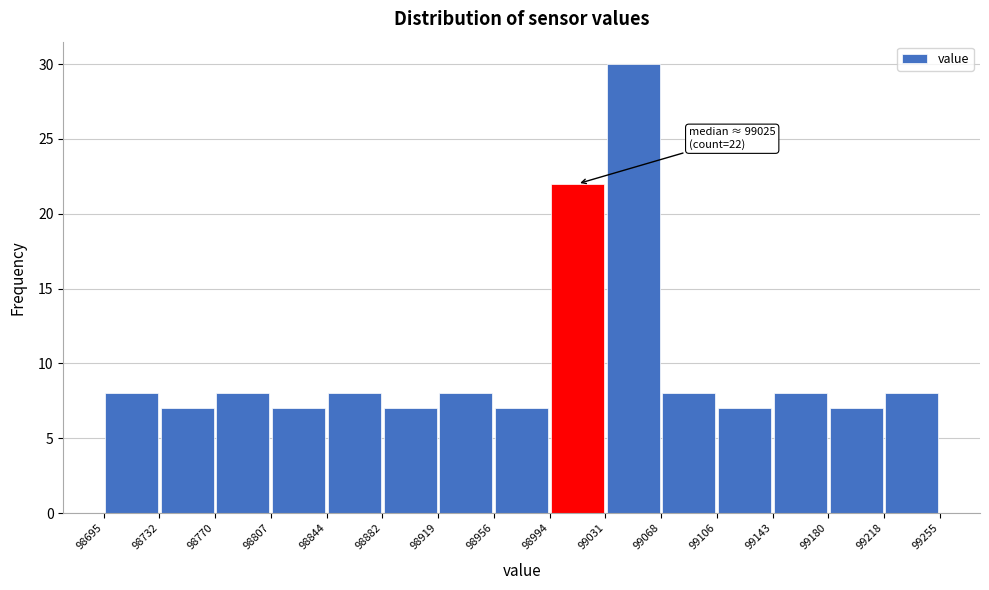

Over which range of the x-axis is the bar tallest?

99031 to 99068